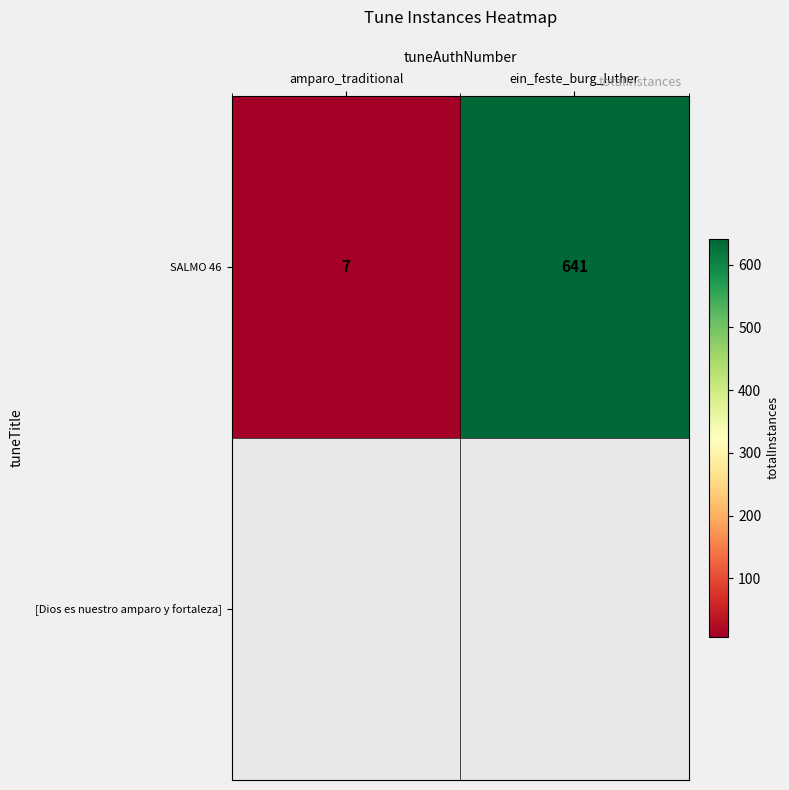

What is the approximate value at ein_feste_burg_luther?

641